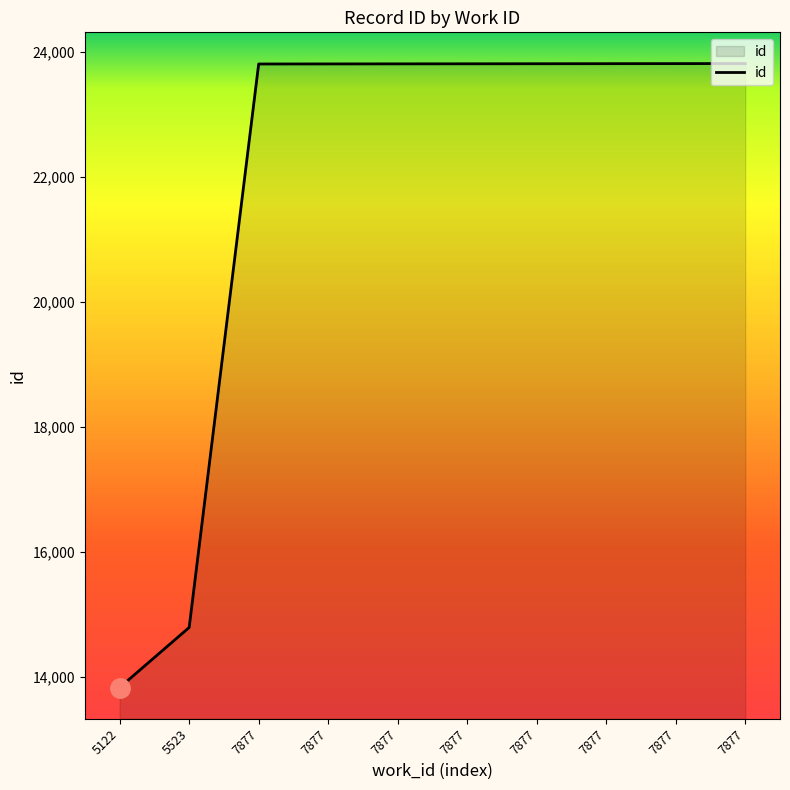

Is this an area chart (filled region under the line)?

Yes